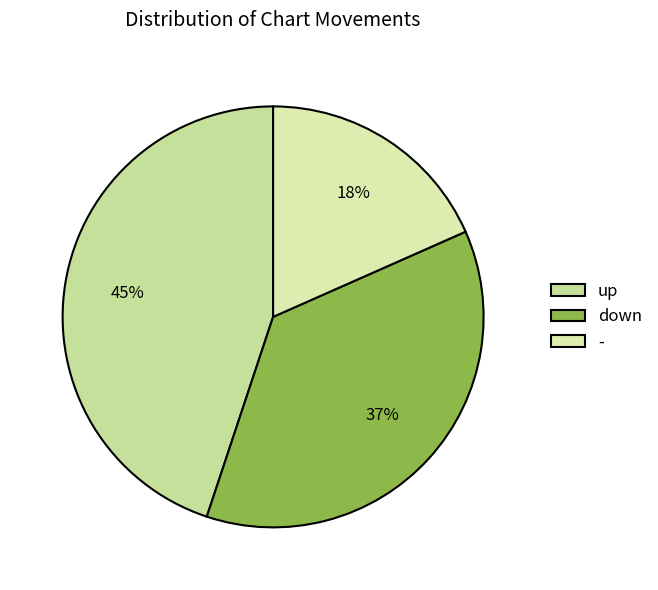

Combined, do - and up account for over 50%?

Yes